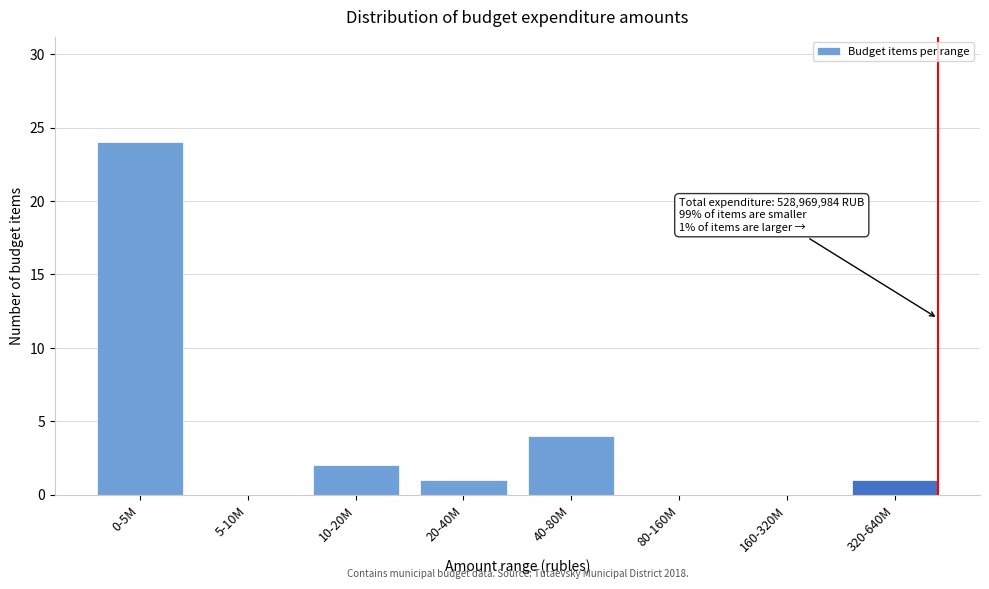

Reading left to right, list all the values displayed in this chart.

0-5M=24	5-10M=0	10-20M=2	20-40M=1	40-80M=4	80-160M=0	160-320M=0	320-640M=1